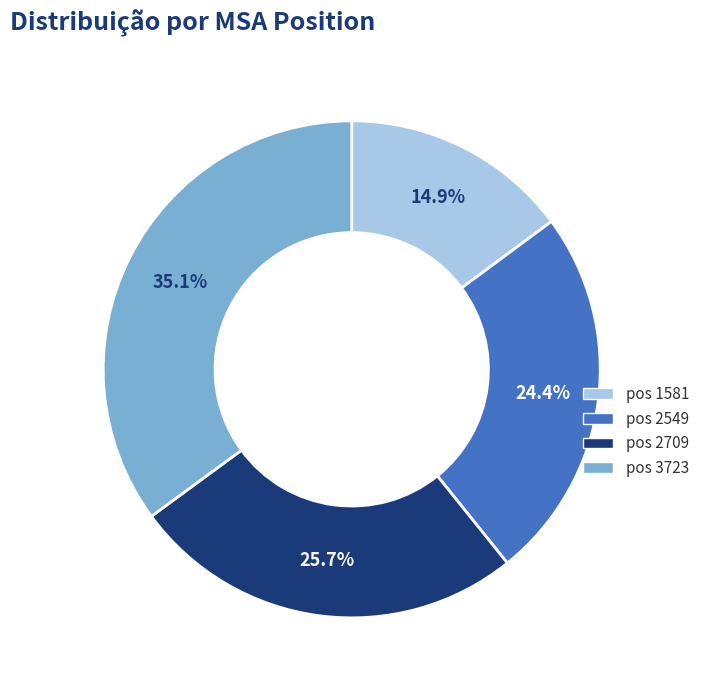

Rank the categories by value from lowest to highest.

pos 1581, pos 2549, pos 2709, pos 3723